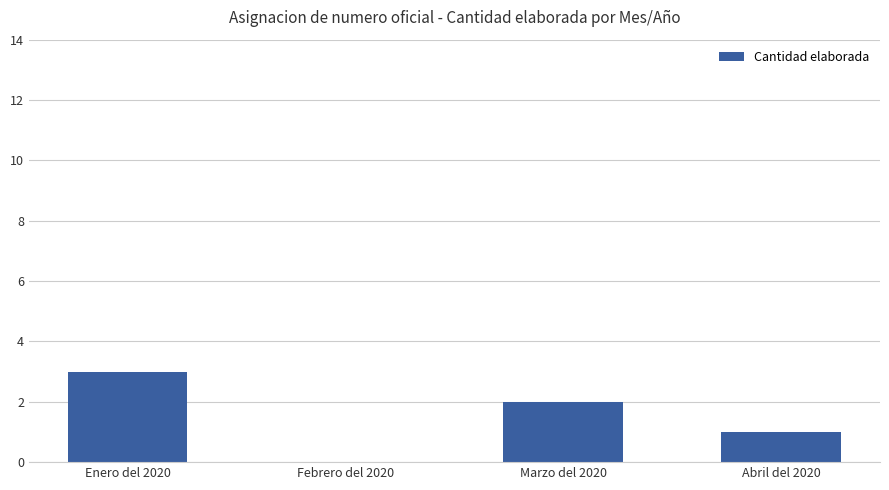

Count the number of data series in this chart.

1